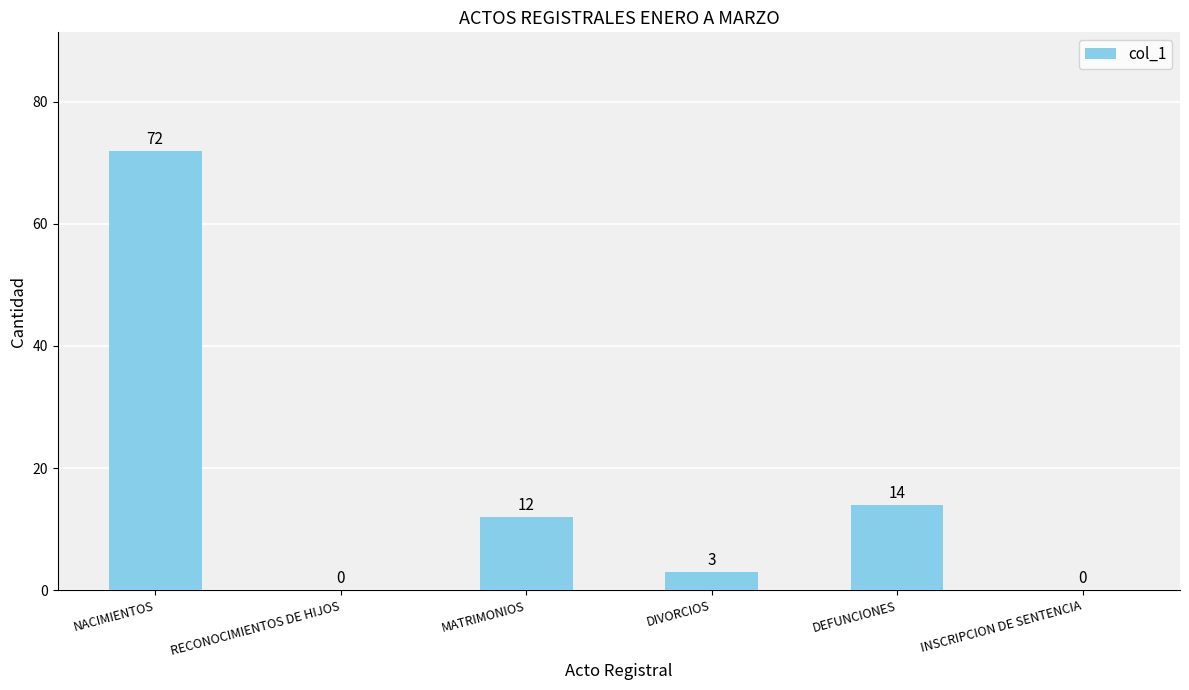

Reading right to left, extract all data points from this chart.

INSCRIPCION DE SENTENCIA=0	DEFUNCIONES=14	DIVORCIOS=3	MATRIMONIOS=12	RECONOCIMIENTOS DE HIJOS=0	NACIMIENTOS=72